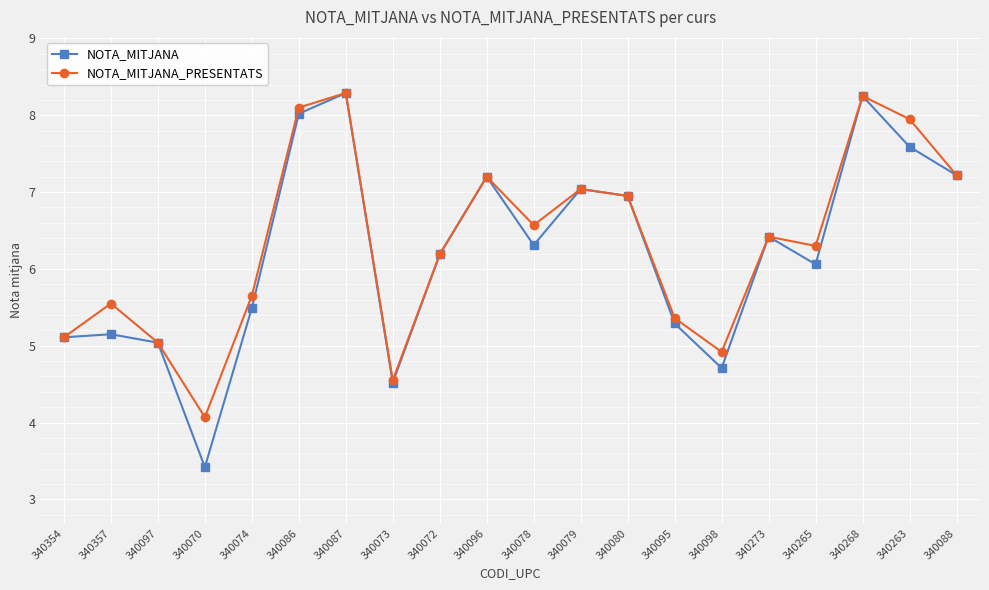

What is the total value across all series at 340098?

9.6